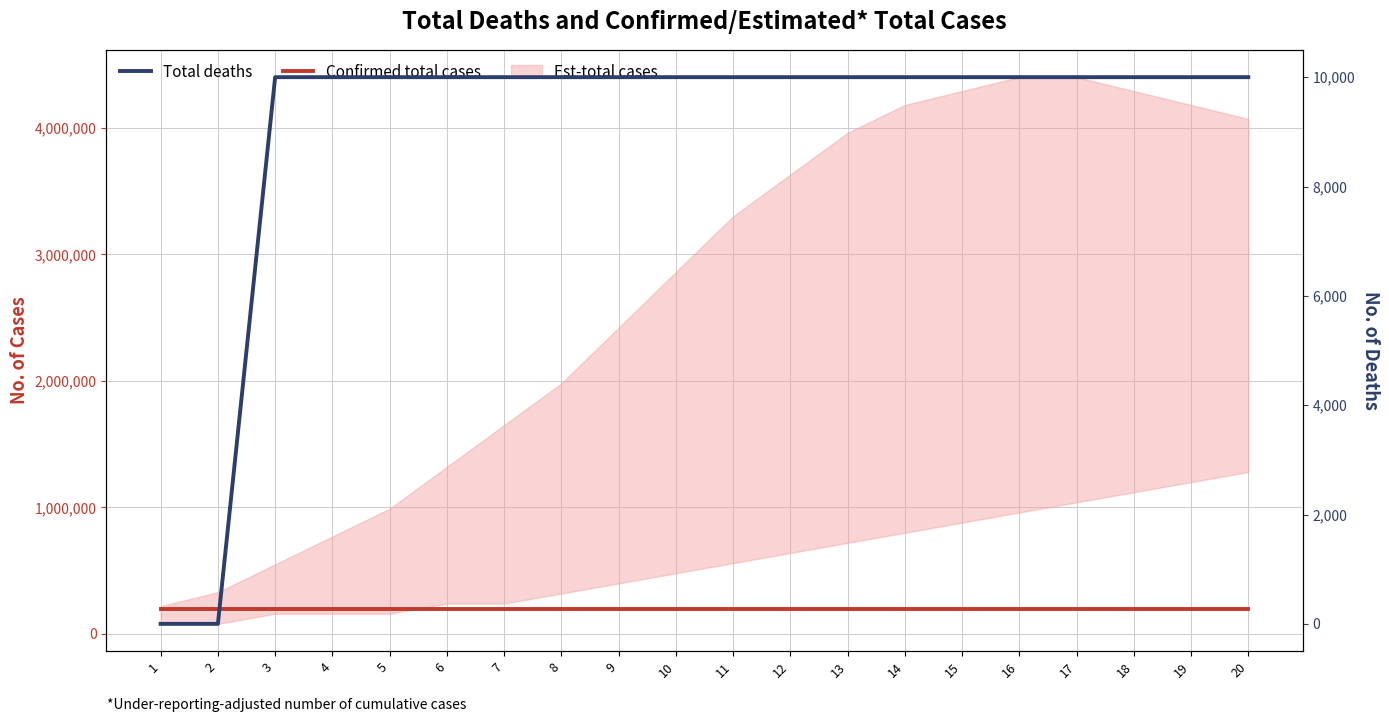

Which has a higher value, 11 or 15?

11